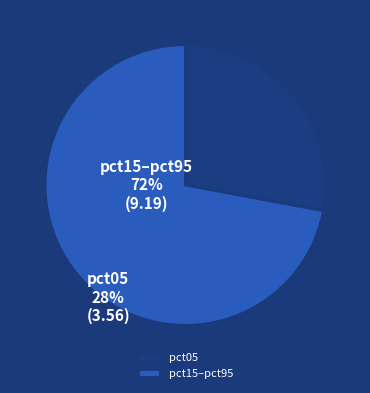

Between pct05 and pct15–pct95, which is larger?

pct15–pct95